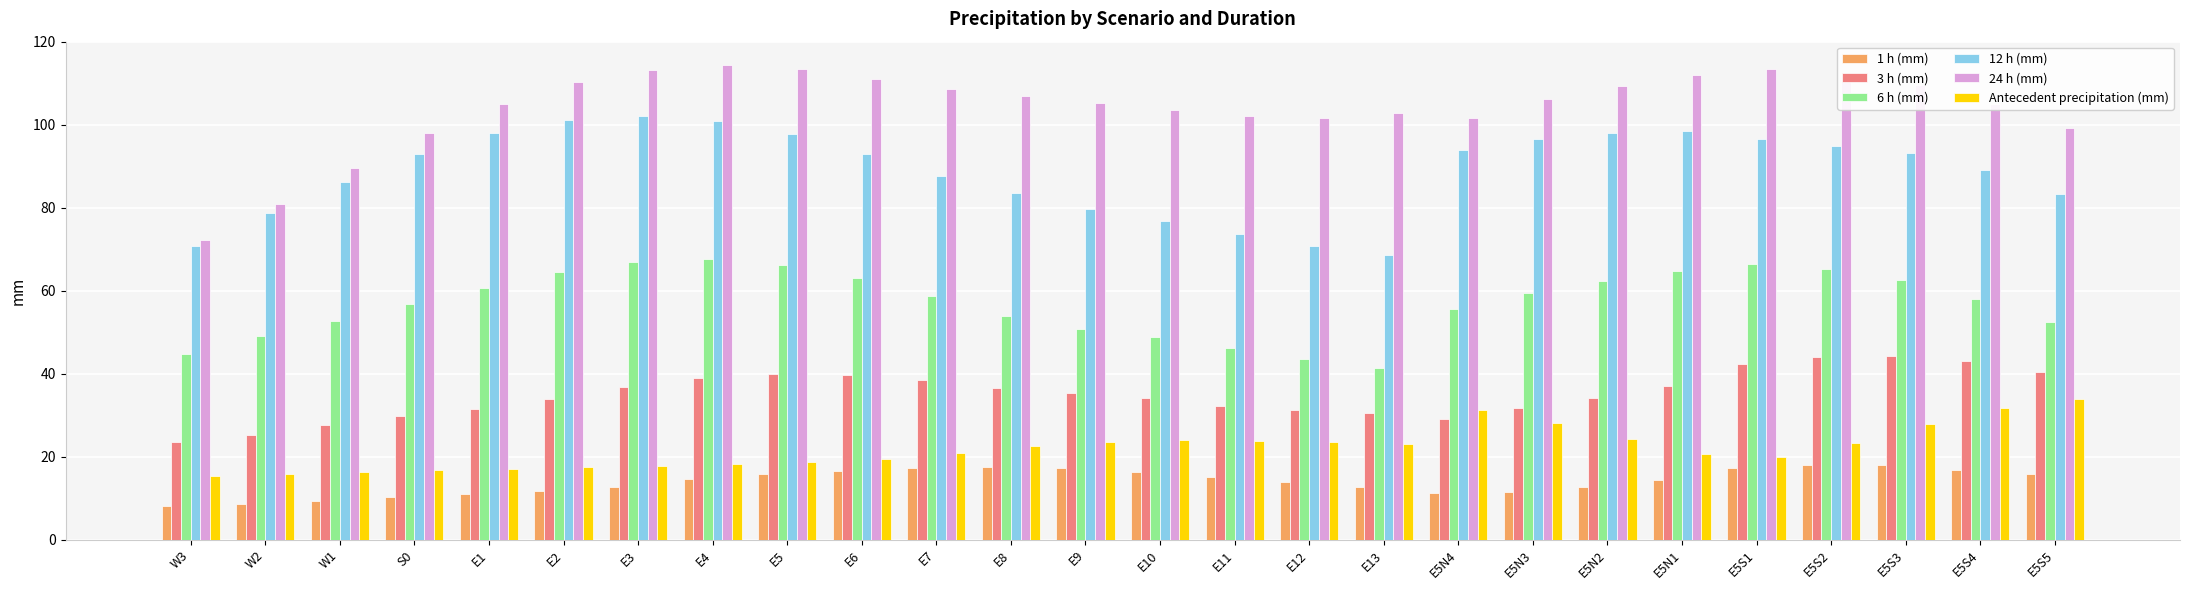

What is the total value across all series at E5N1?

347.0